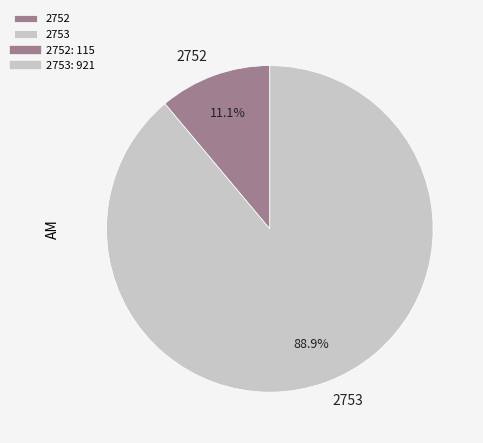

What percentage do 2753 and 2752 together represent?

100.0%